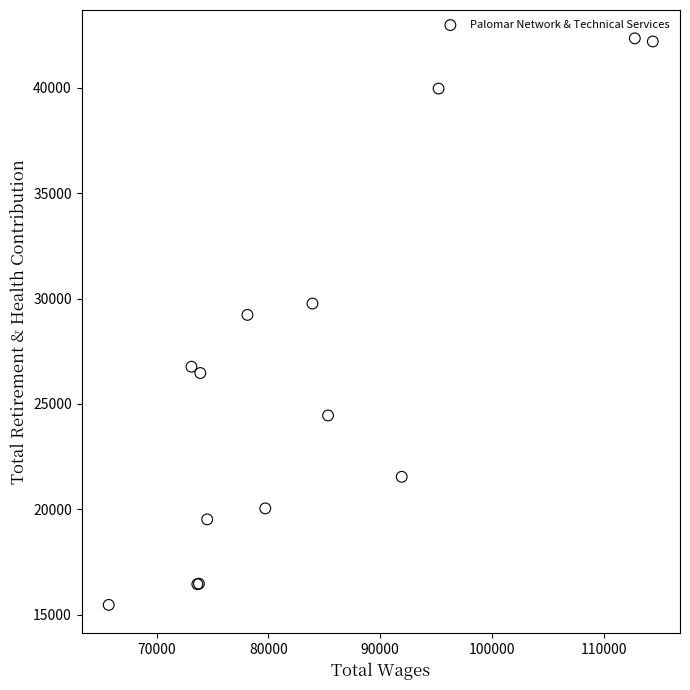

What Y value in the scatter plot is closest to 28910?

29229